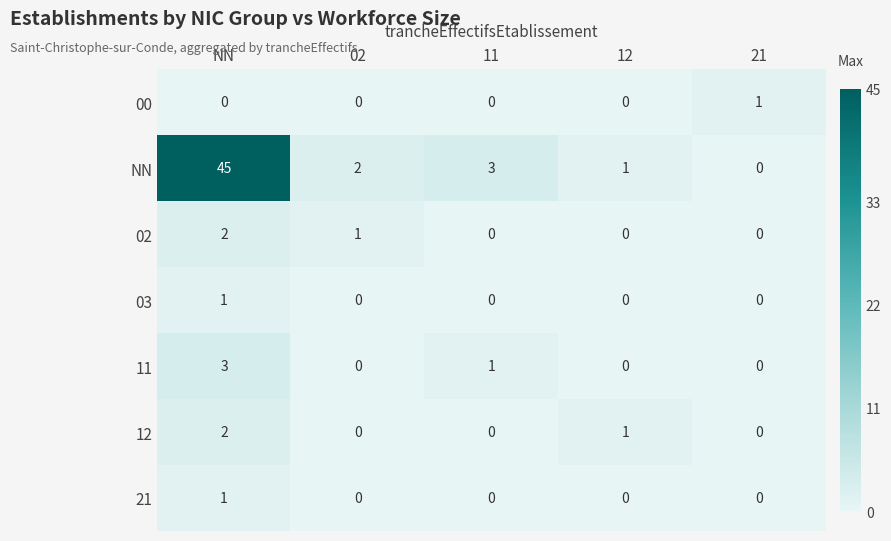

Which category has the highest value across all series?

NN